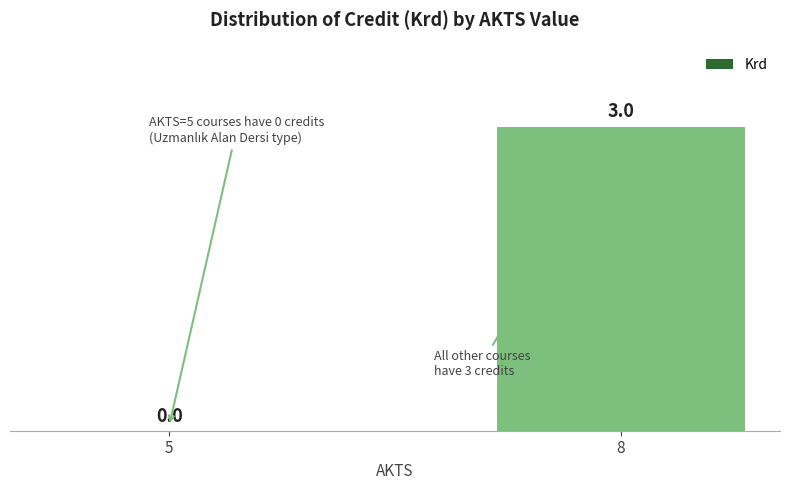

What is the maximum value shown in the chart?

3